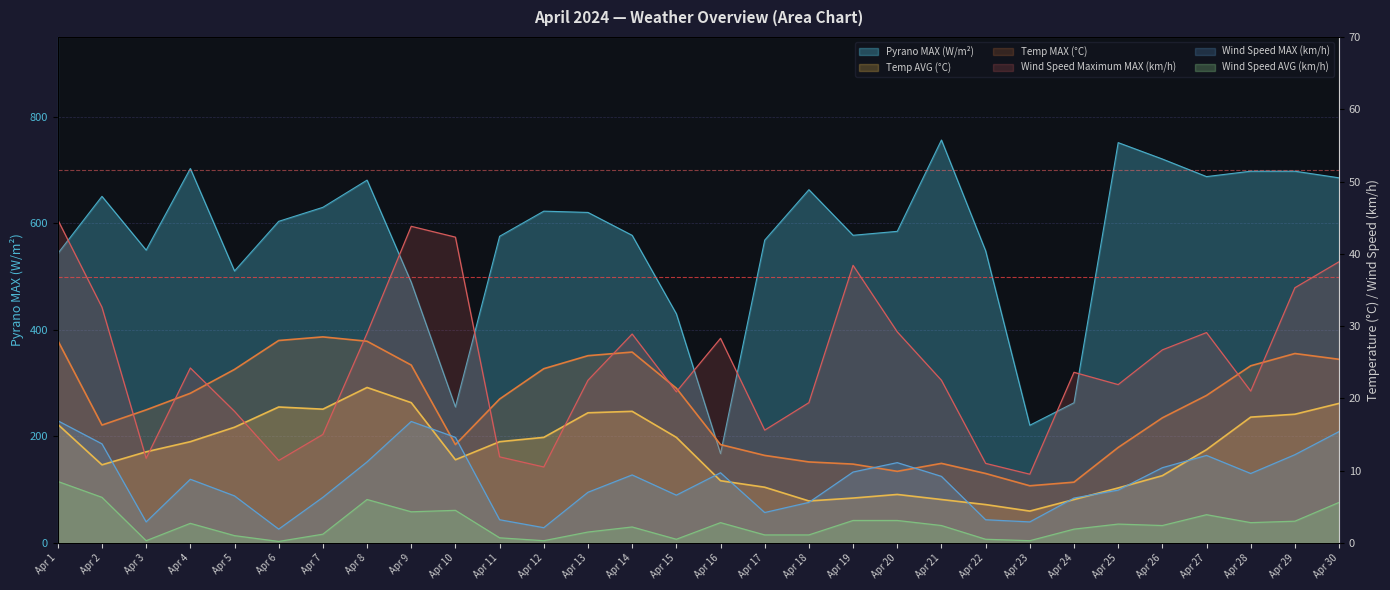

At which category is the sum across all series the highest?

Apr 21